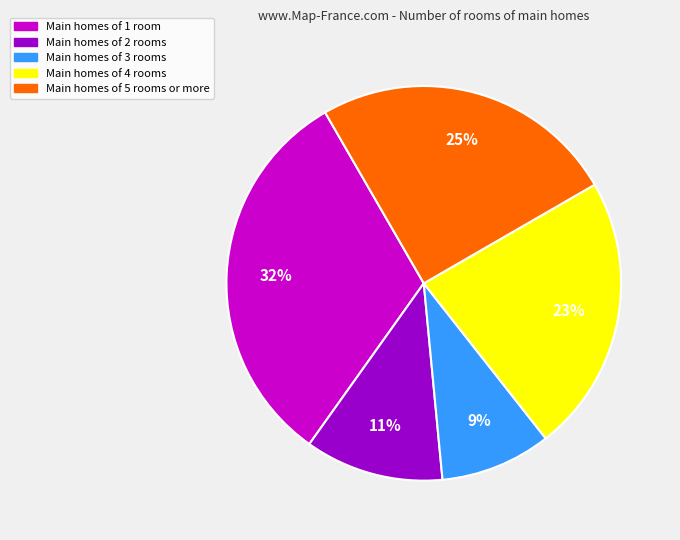

To the nearest percent, what portion does Main homes of 5 rooms or more represent?

25%